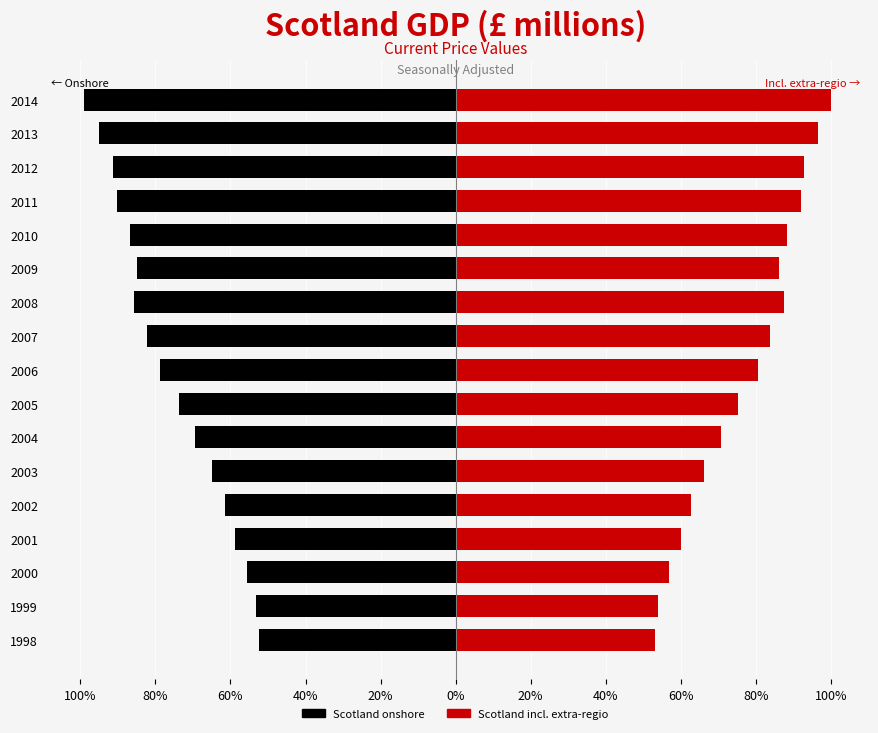

Which series has the widest spread of values?

Scotland incl. extra-regio